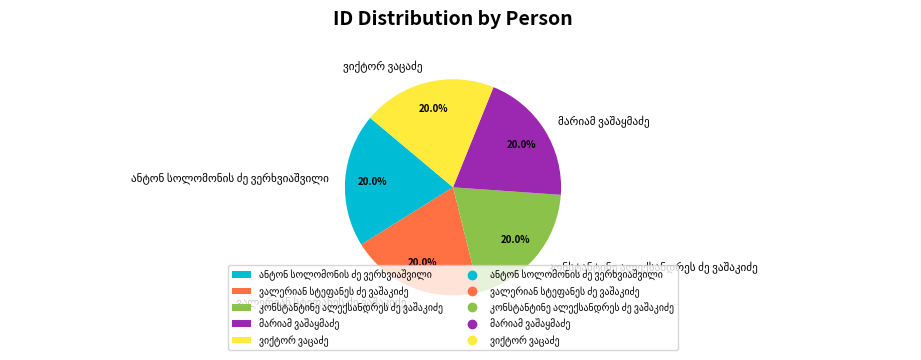

Does any single category account for the majority?

No